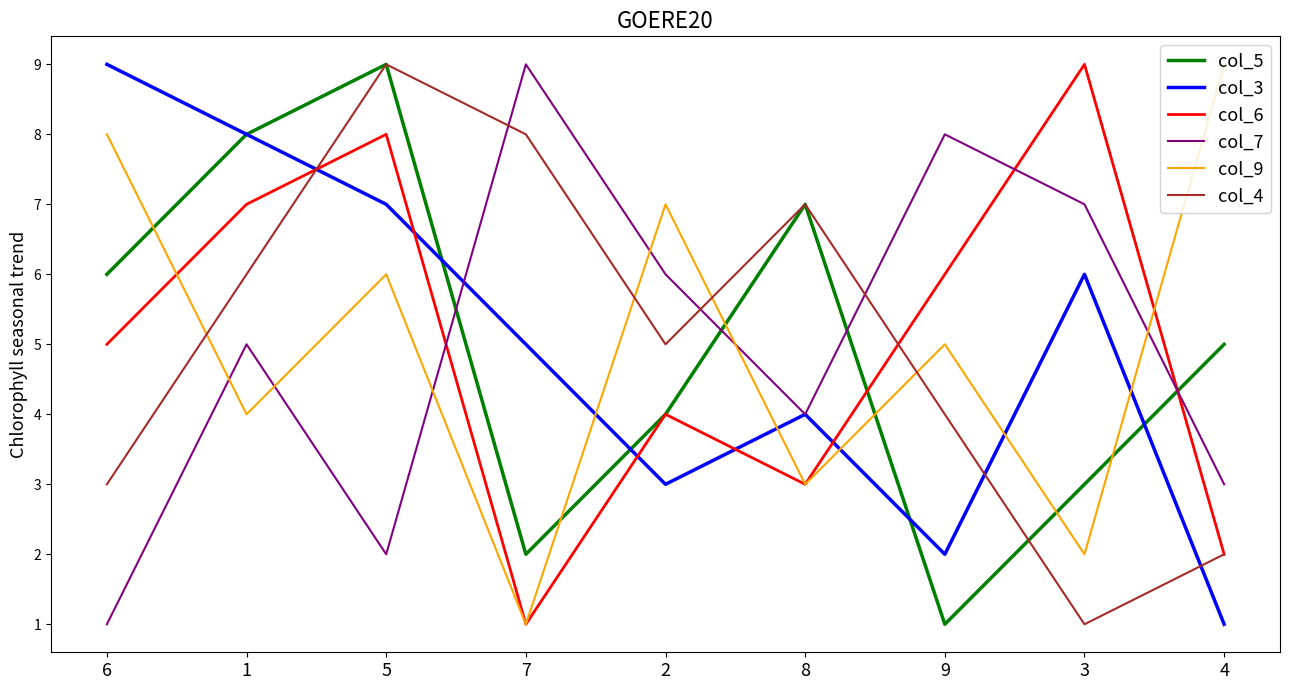

Reading left to right, list all the values displayed in this chart.

col_5: 6	8	9	2	4	7	1	3	5
col_3: 9	8	7	5	3	4	2	6	1
col_6: 5	7	8	1	4	3	6	9	2
col_7: 1	5	2	9	6	4	8	7	3
col_9: 8	4	6	1	7	3	5	2	9
col_4: 3	6	9	8	5	7	4	1	2